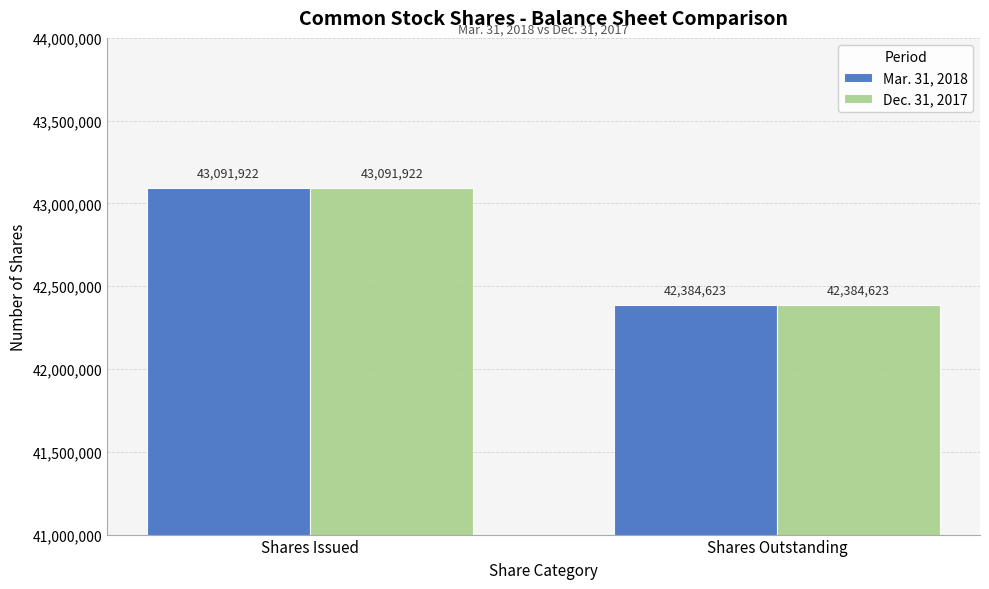

True or false: Mar. 31, 2018 has a value of 42384623 at Shares Outstanding.

True